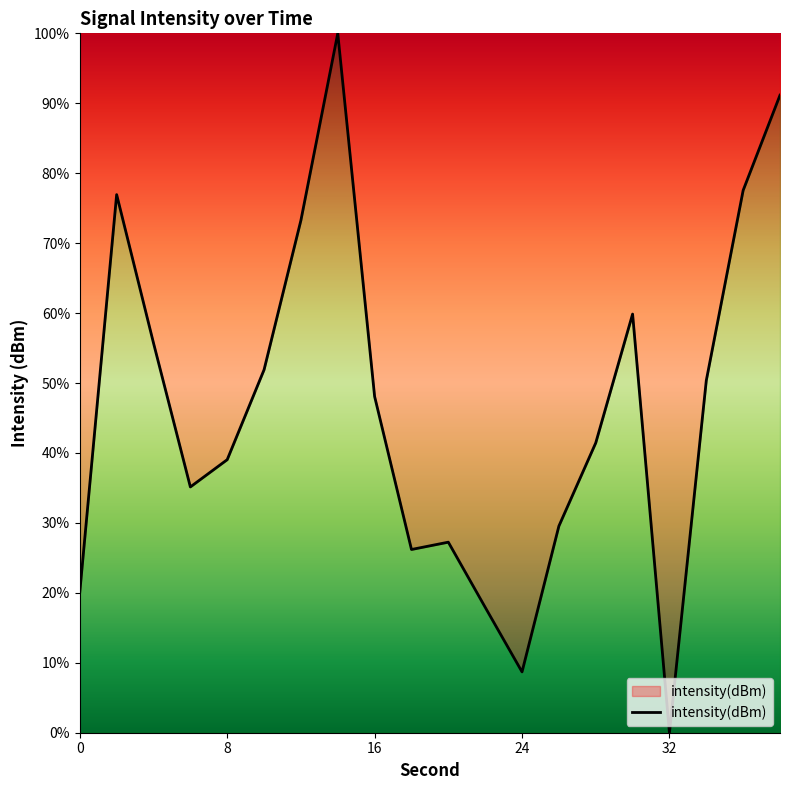

Does the chart display data point markers on the line(s)?

No